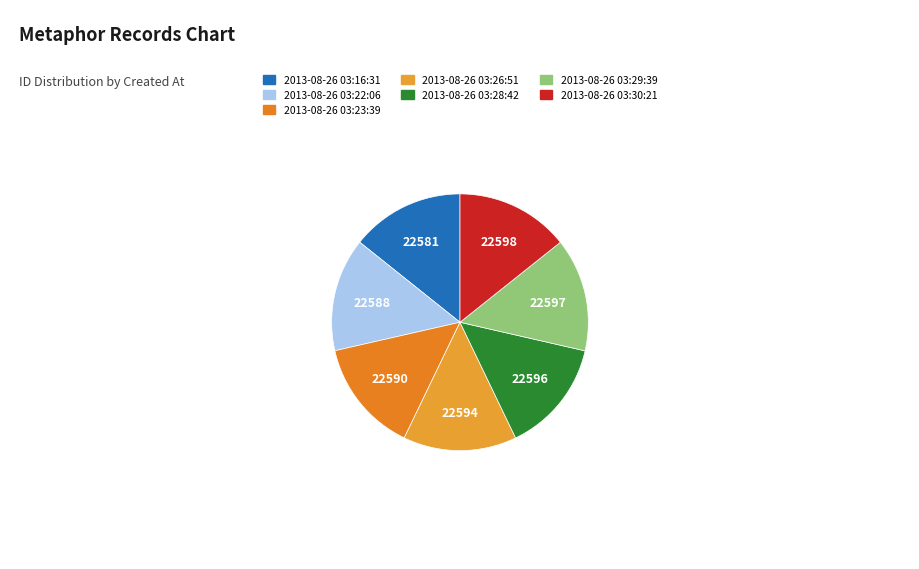

Which slice is the smallest?

2013-08-26 03:16:31